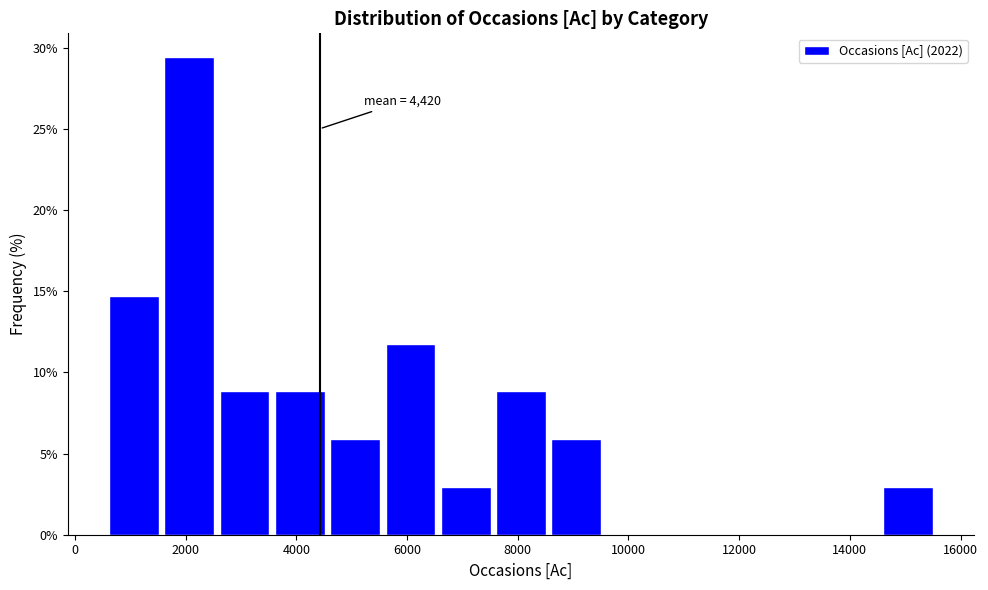

Over which range of the x-axis is the bar tallest?

1600 to 2600